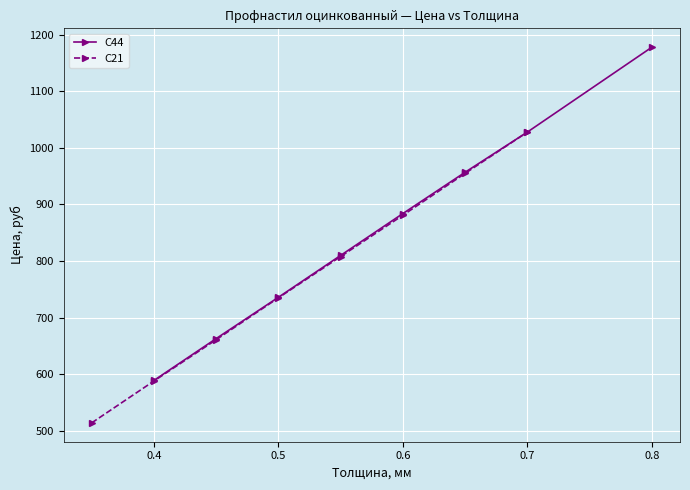

True or false: С21 and С44 cross at least once.

False